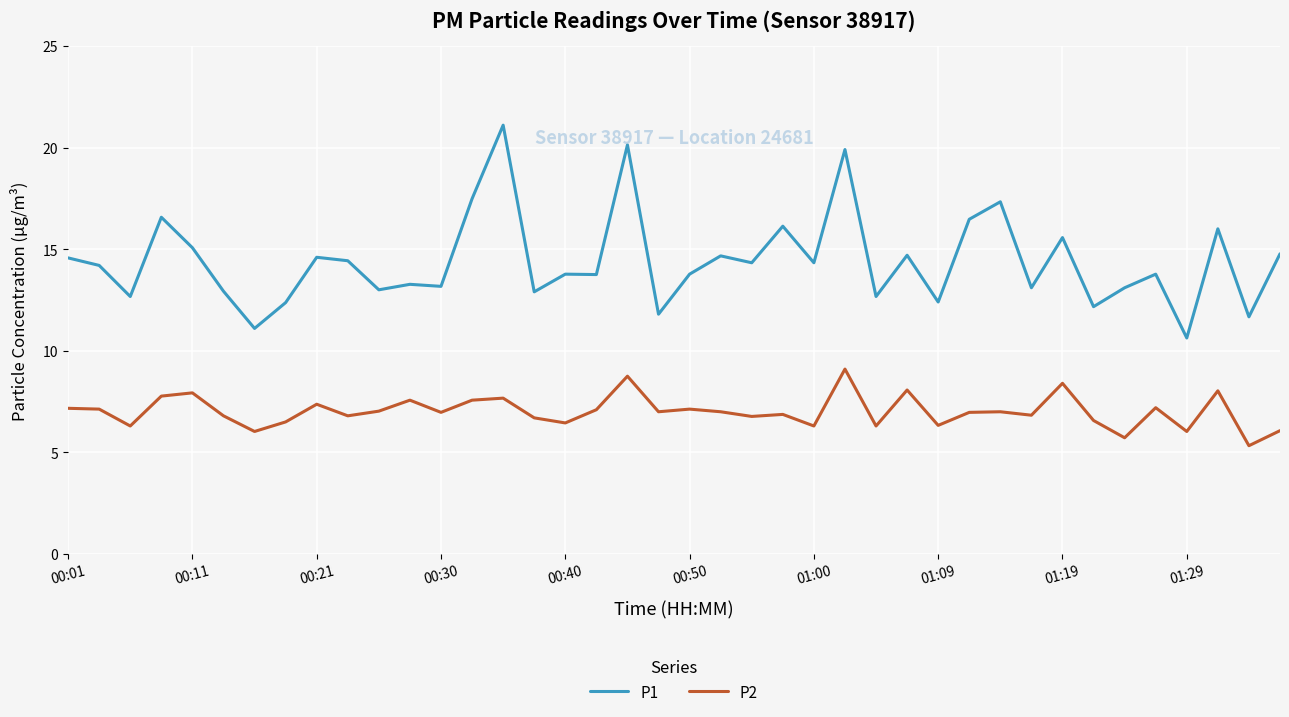

Which series has the largest total across all categories?

P1